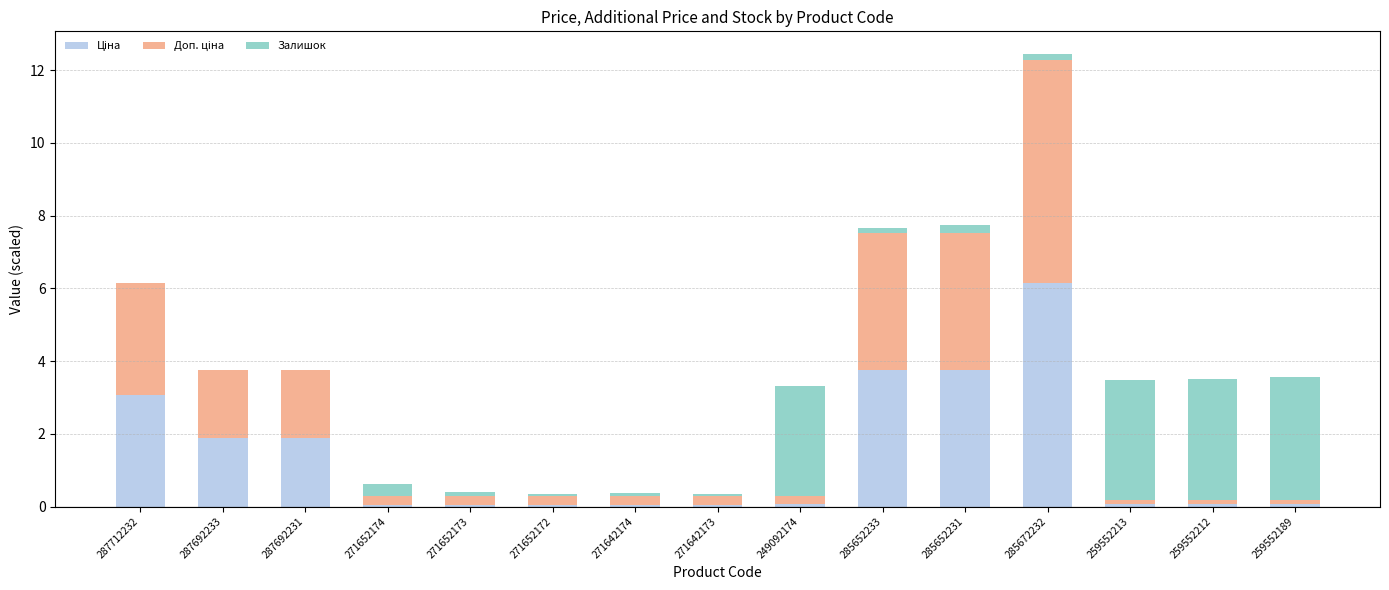

At which category is the sum across all series the highest?

285672232